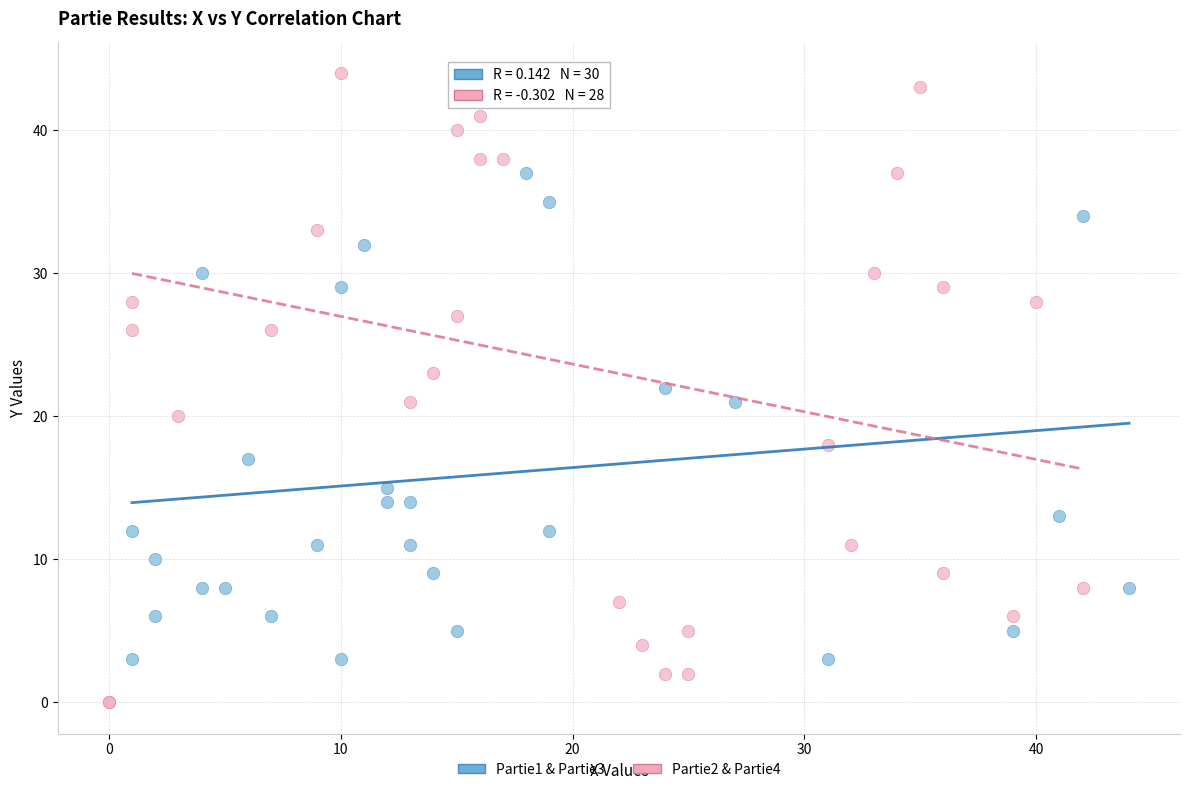

Which series reaches the minimum Y coordinate?

Partie2 & Partie4